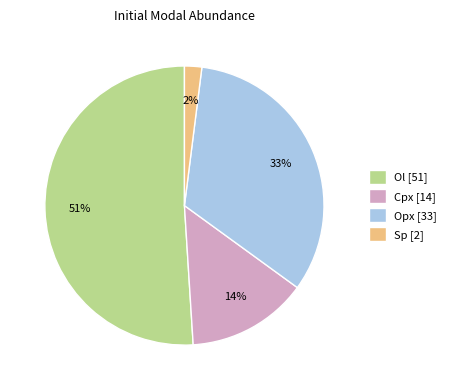

Which slice is the smallest?

Sp